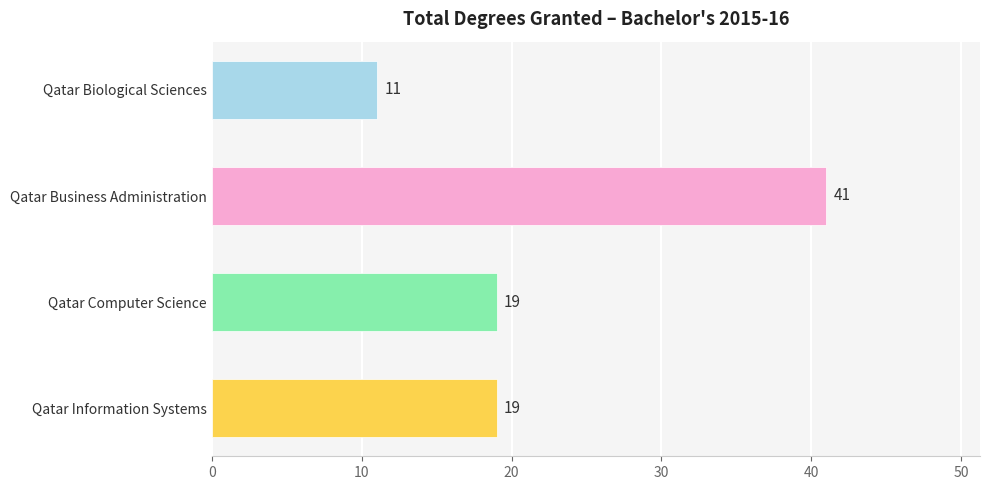

Approximately how many times larger is the value at Qatar Biological Sciences compared to Qatar Computer Science?

0.6